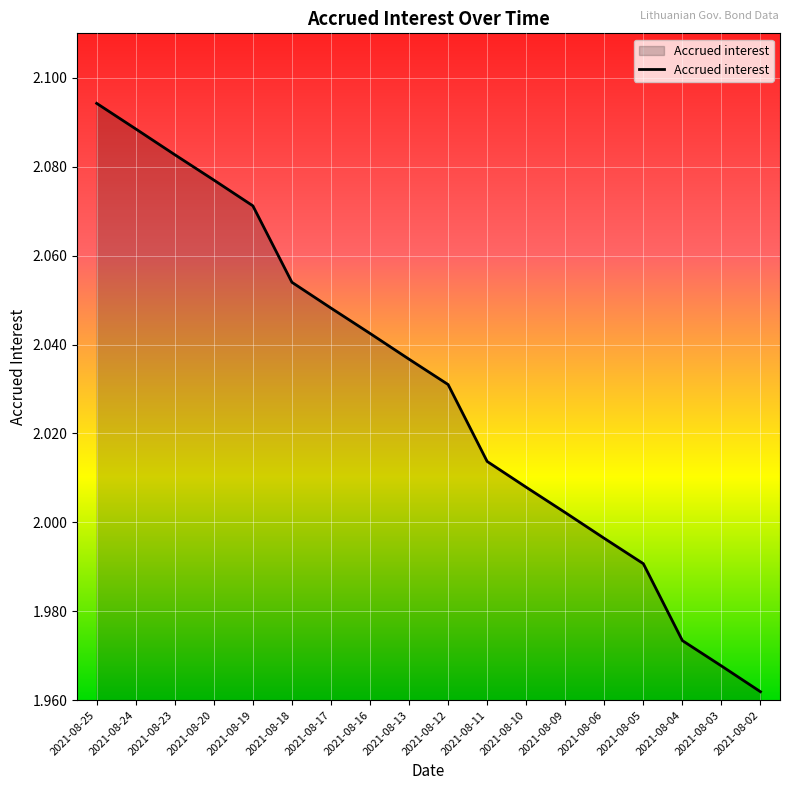

Rank the categories by value from lowest to highest.

2021-08-02, 2021-08-03, 2021-08-04, 2021-08-05, 2021-08-06, 2021-08-09, 2021-08-10, 2021-08-11, 2021-08-12, 2021-08-13, 2021-08-16, 2021-08-17, 2021-08-18, 2021-08-19, 2021-08-20, 2021-08-23, 2021-08-24, 2021-08-25